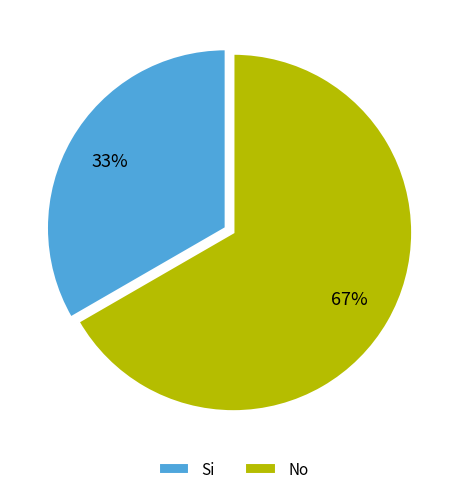

Is the sum of Si and No greater than half?

Yes